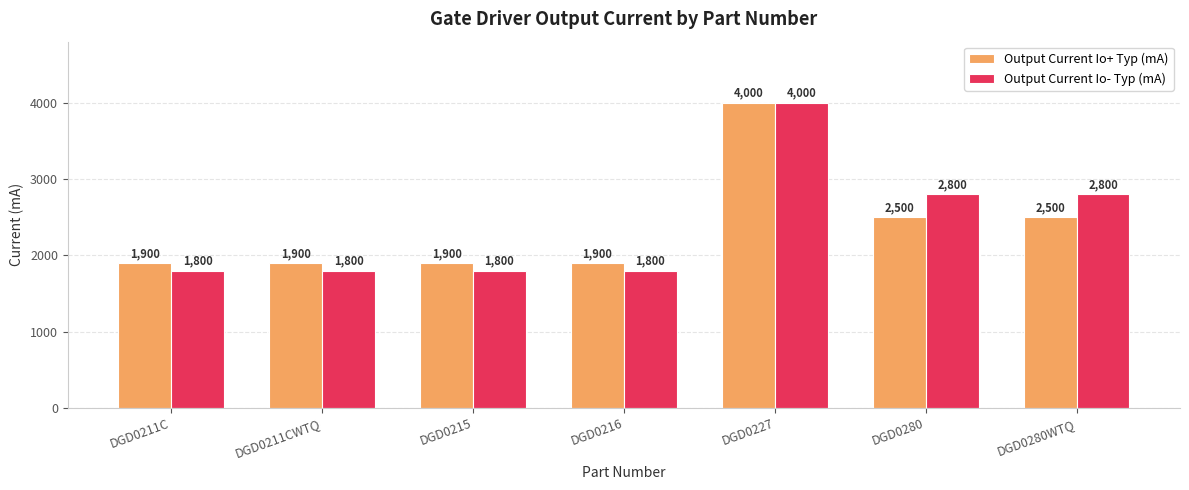

Is it true that Output Current Io- Typ (mA) equals 4556 at DGD0280WTQ?

False